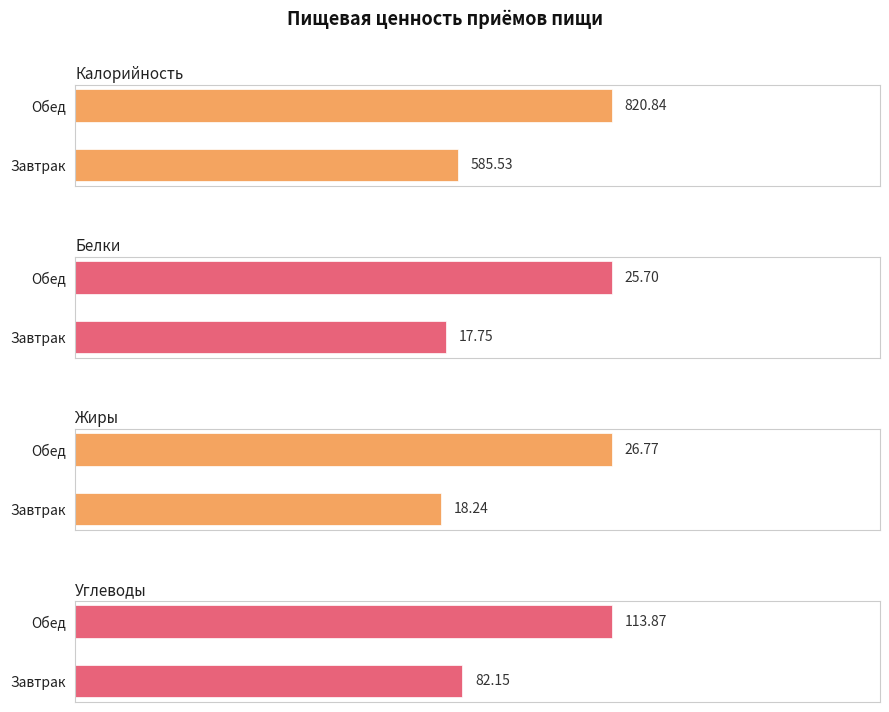

What value does the Калорийность series have at Завтрак?

585.5